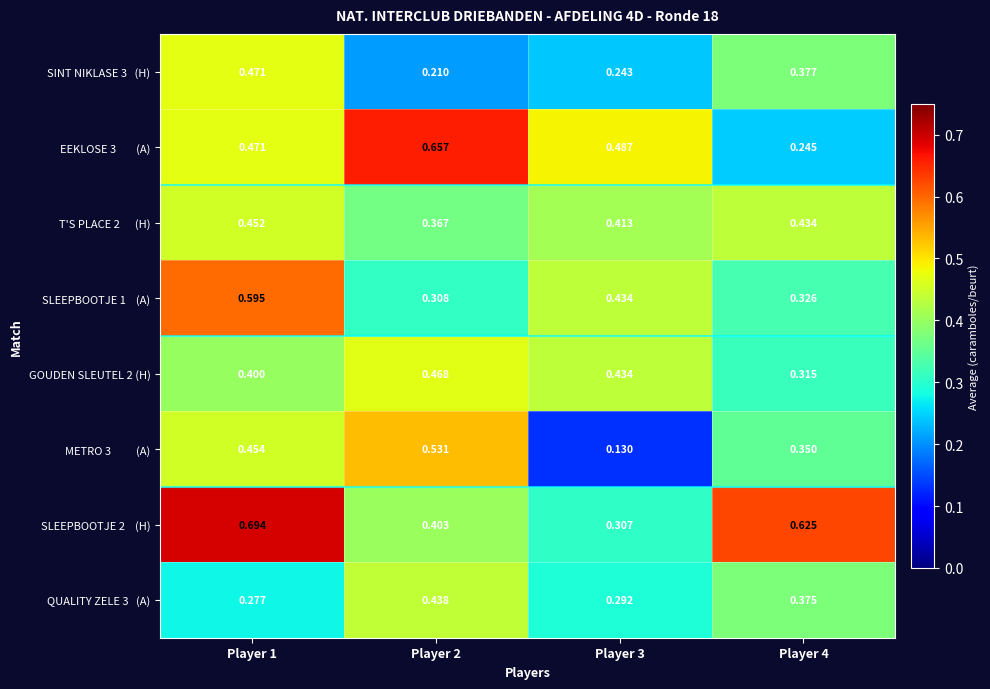

How many categories are shown in the chart?

4